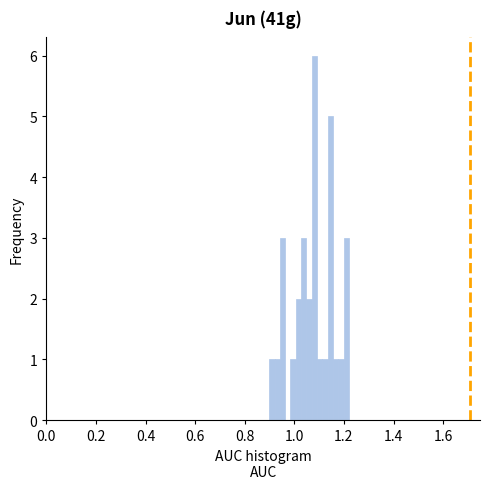

Read against the x-axis, roughly where is the centre of the tallest bar?

1.08